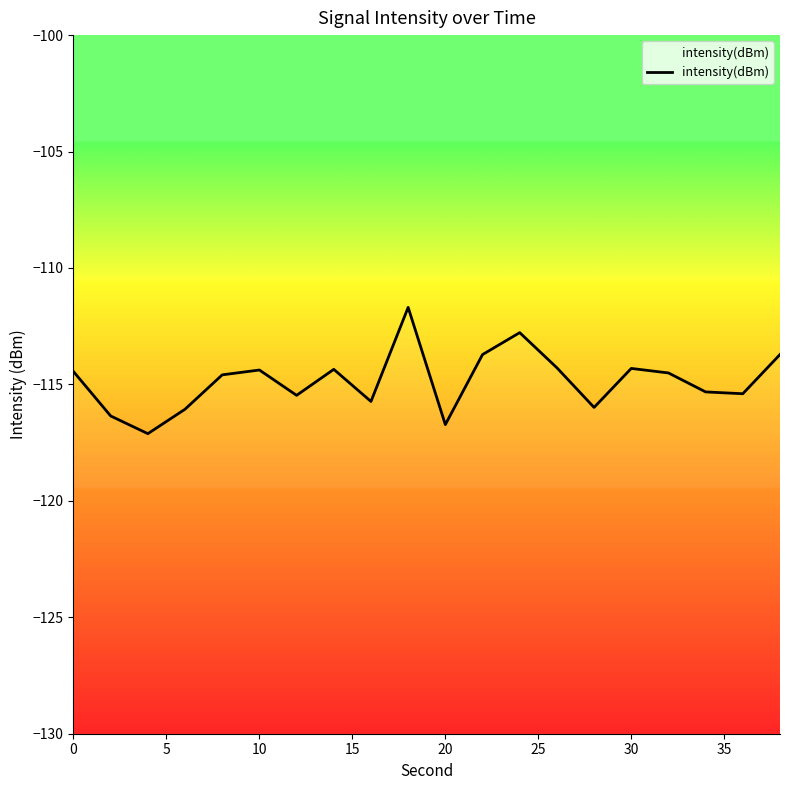

Count the number of values greater than -114.

4